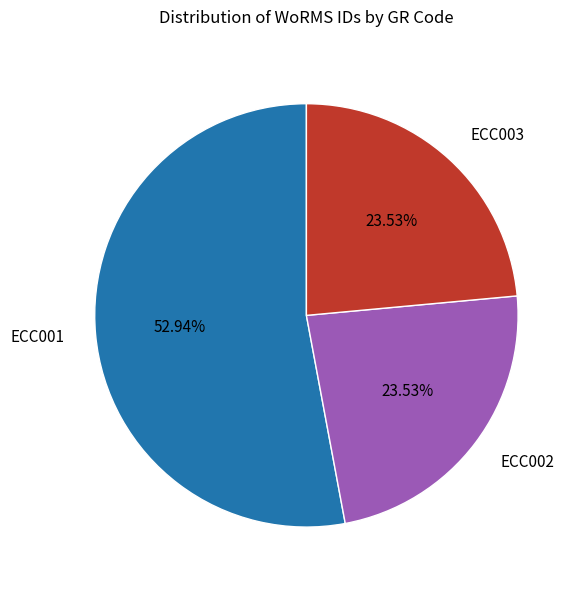

Do ECC001 and ECC003 together represent more than half of the pie?

Yes